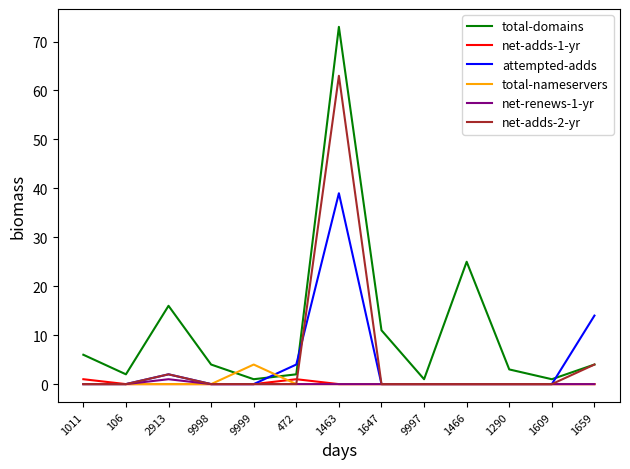

At how many categories does at least one series exceed 72?

1